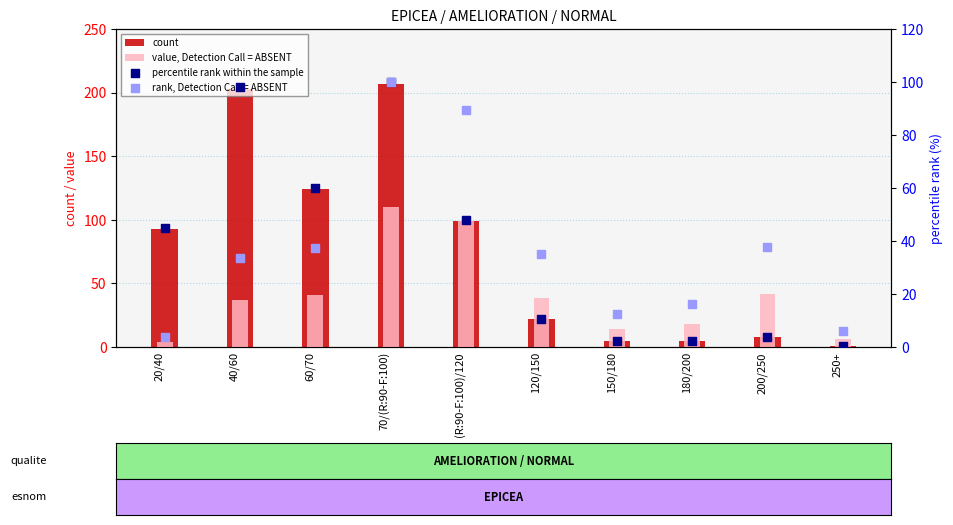

At how many categories does at least one series exceed 171?

2